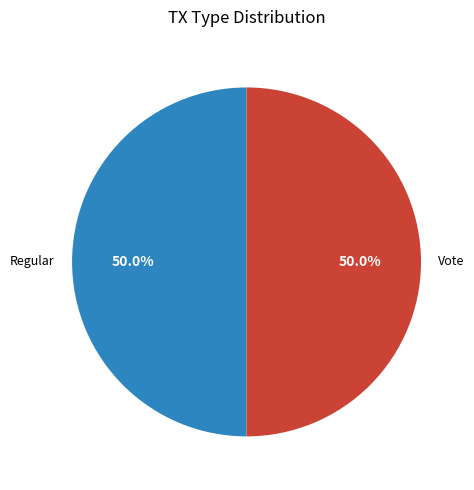

The Regular slice represents 50% of the pie. True or false?

True